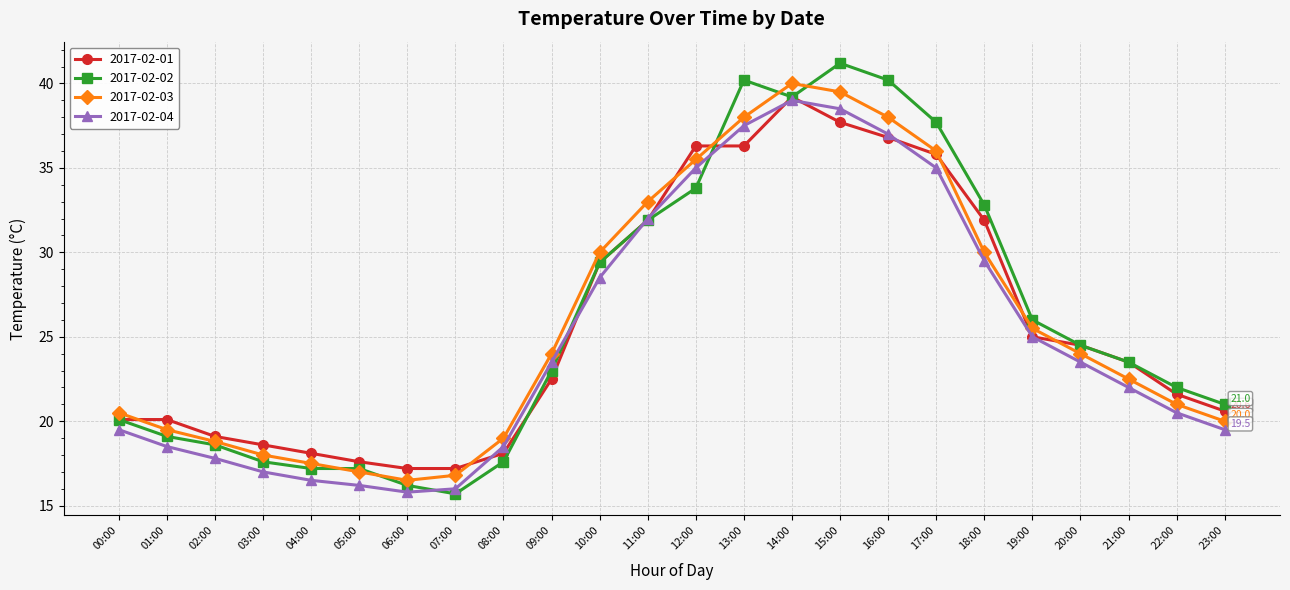

True or false: 2017-02-03 has a value of 38.0 at 16:00.

True